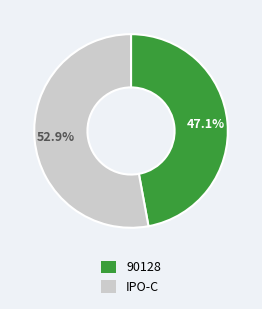

To the nearest percent, what is the difference between the largest and smallest slice percentages?

6%